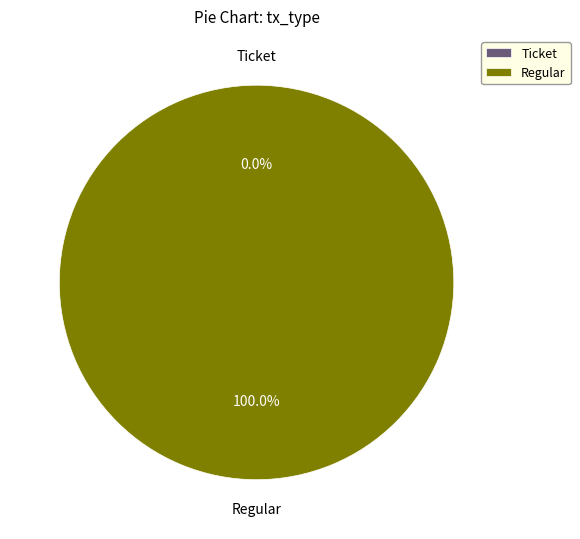

The Regular slice represents 100% of the pie. True or false?

True